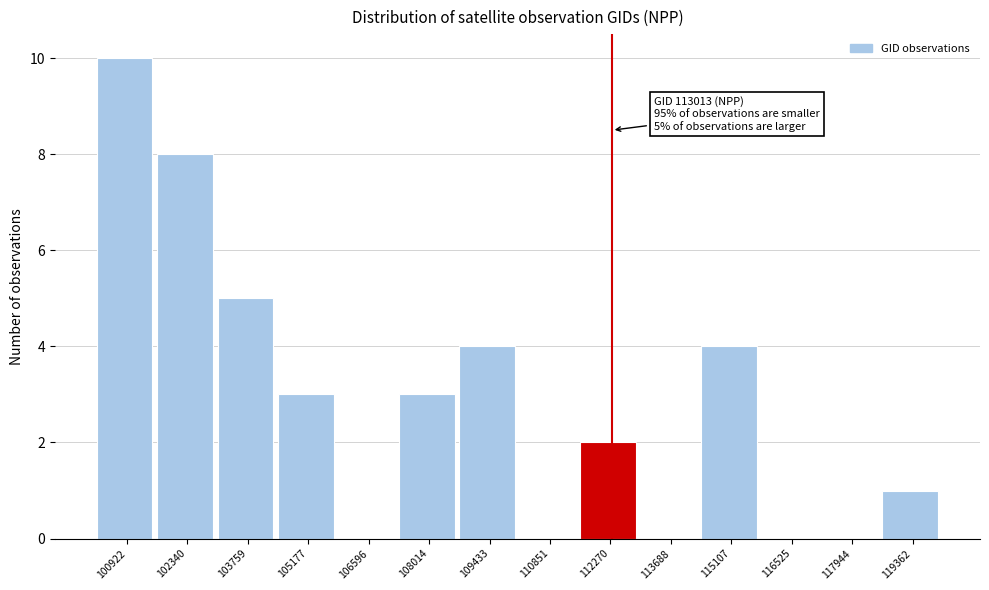

Reading left to right, list all the values displayed in this chart.

100922=10	102340=8	103759=5	105177=3	106596=0	108014=3	109433=4	110851=0	112270=2	113688=0	115107=4	116525=0	117944=0	119362=1